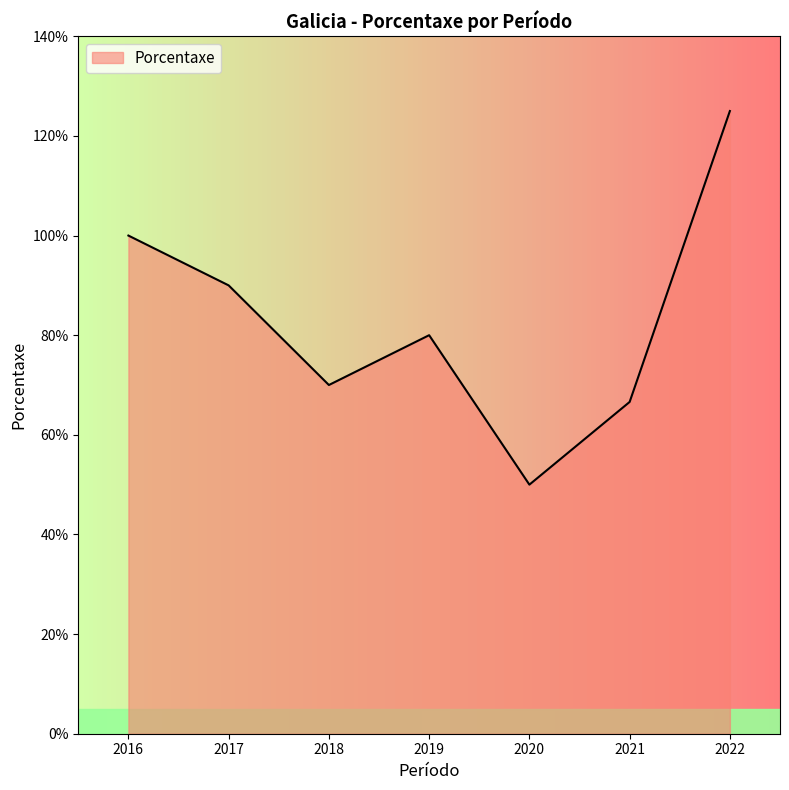

What is the greatest value displayed?

125.0